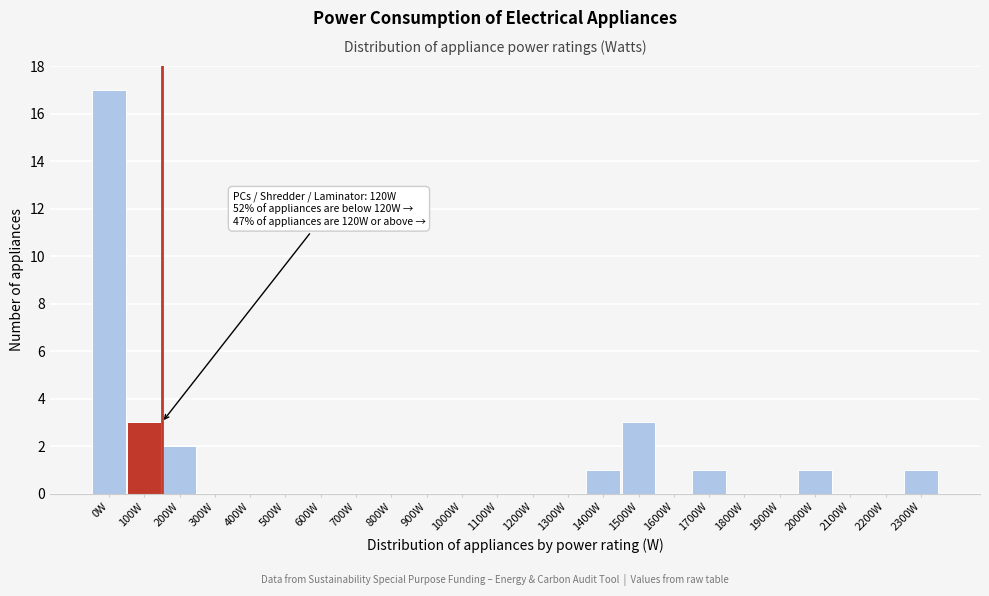

Reading left to right, extract all data points from this chart.

0W=17	100W=3	200W=2	300W=0	400W=0	500W=0	600W=0	700W=0	800W=0	900W=0	1000W=0	1100W=0	1200W=0	1300W=0	1400W=1	1500W=3	1600W=0	1700W=1	1800W=0	1900W=0	2000W=1	2100W=0	2200W=0	2300W=1